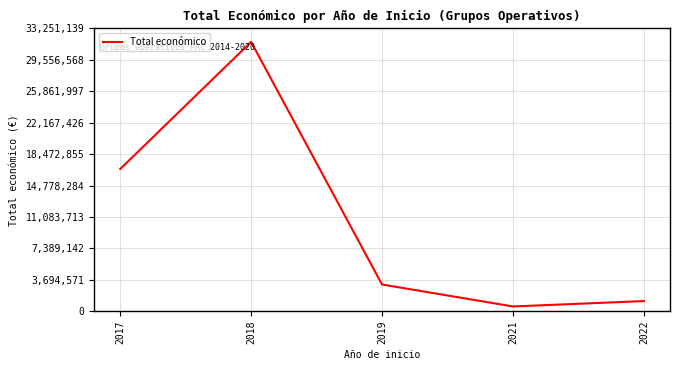

What is the difference between the values at 2018 and 2022?

30475017